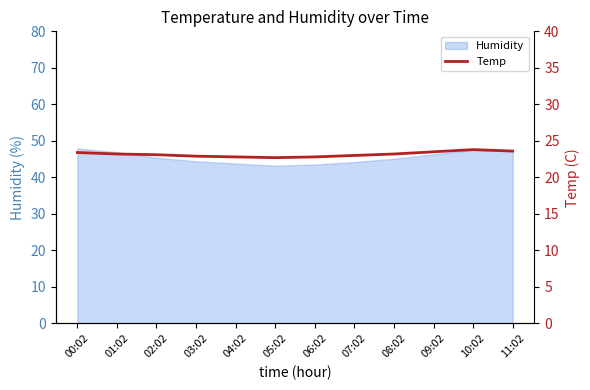

Rank the categories by value from lowest to highest.

05:02, 04:02, 06:02, 03:02, 07:02, 02:02, 01:02, 08:02, 00:02, 09:02, 11:02, 10:02